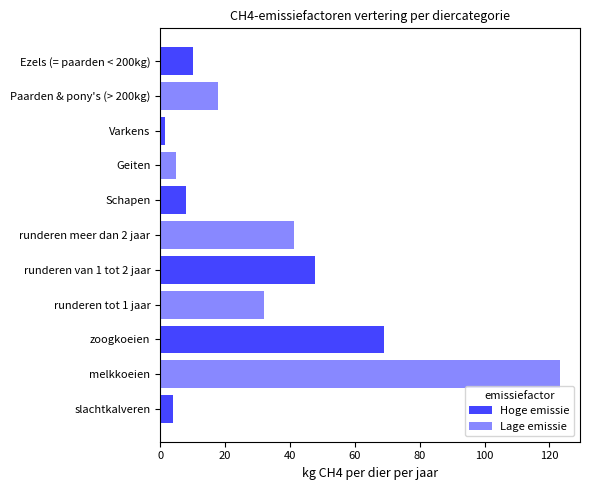

Is it true that the value at melkkoeien is 34.5?

False